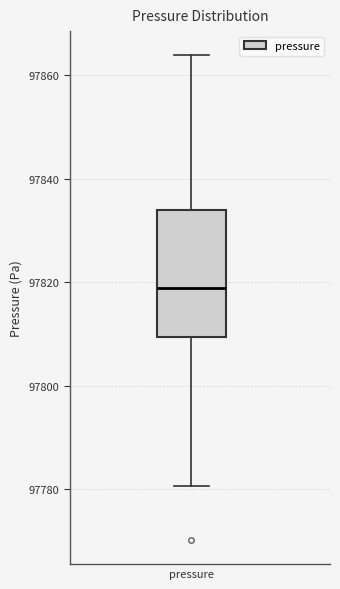

Read this box plot against the y-axis: the position of the median line, the range covered by the box, and the ends of both whiskers. The values are not printed on the chart, so give them approximately, as read against the axis.

median 97818, box 97810 to 97834, whiskers 97780 to 97864